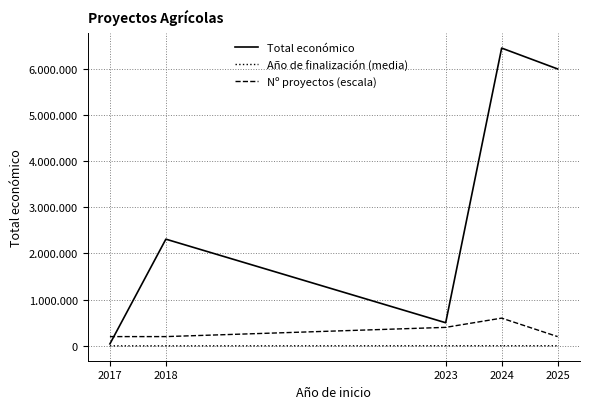

Is this an area chart (filled region under the line)?

No